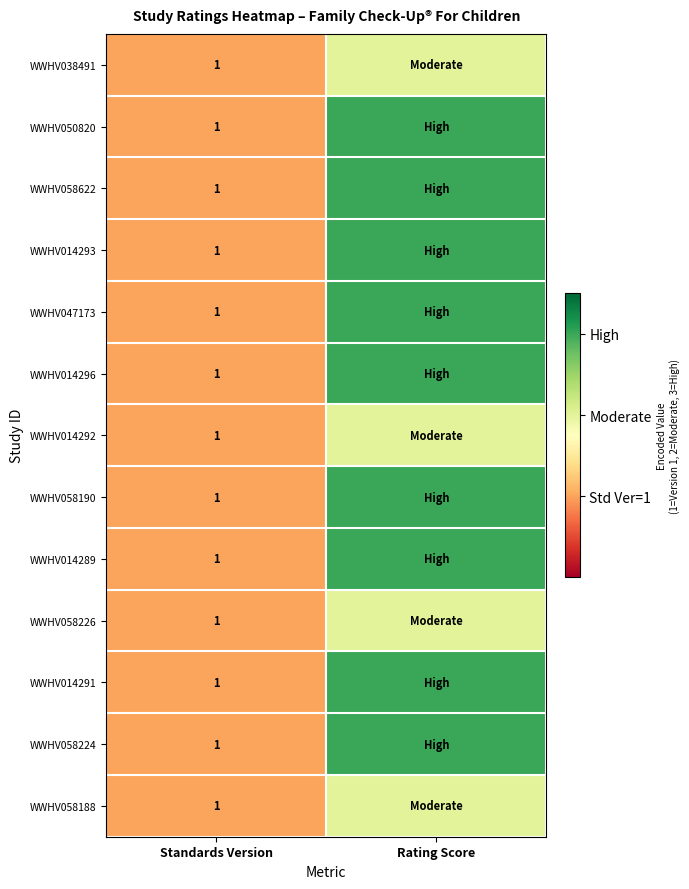

Which label corresponds to the smallest value in the chart?

Standards Version